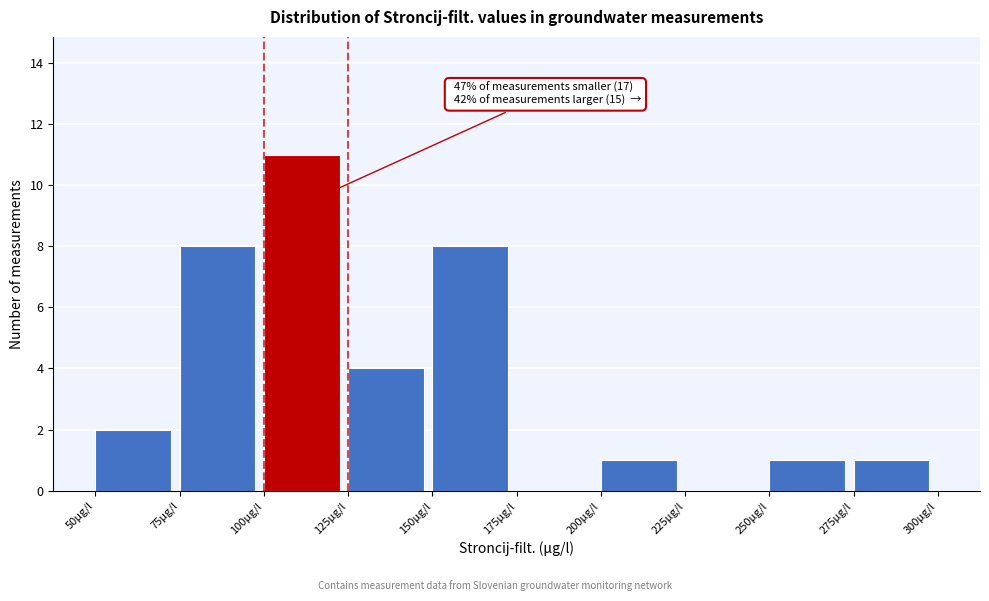

Which range on the x-axis has the tallest bar?

100 to 125